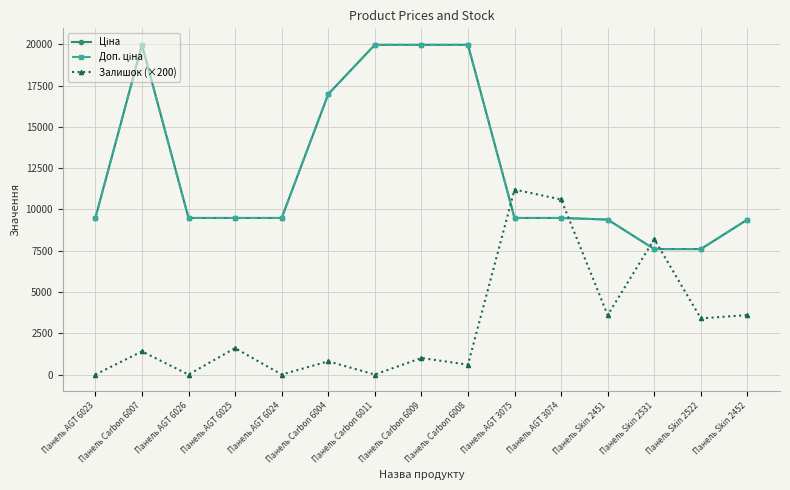

The Залишок (×200) series shows 1173.3 at Панель Skin 2452. True or false?

False